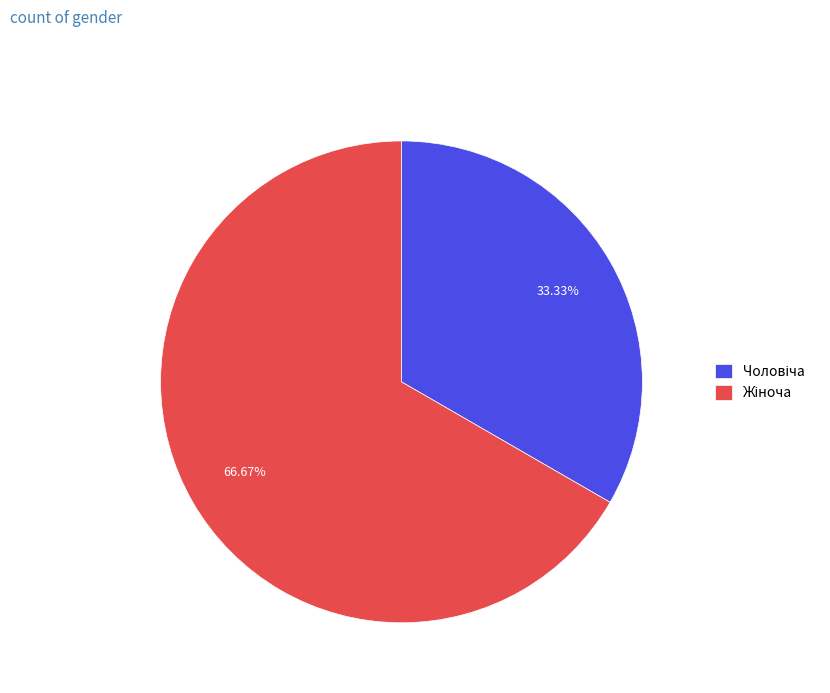

Does any single category account for the majority?

Yes